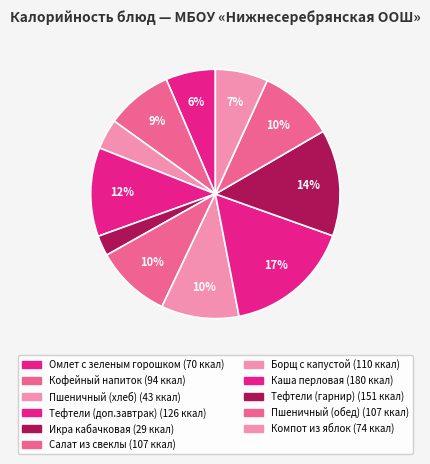

Count the number of slices in the pie.

11